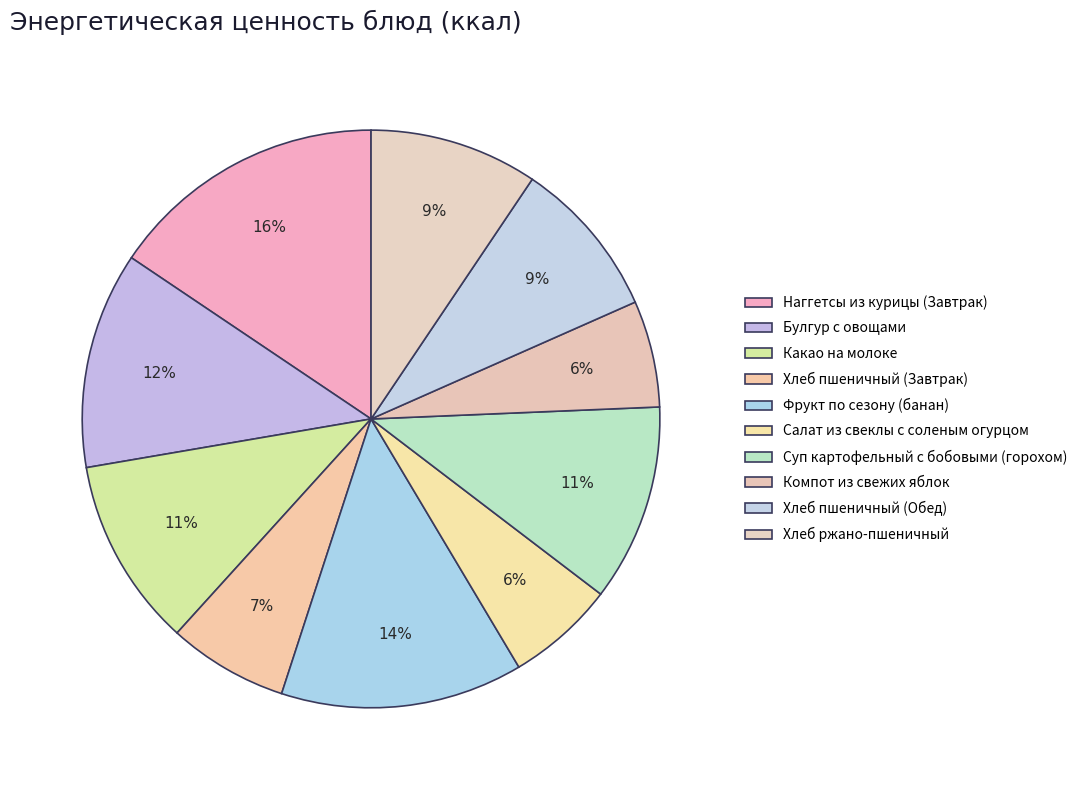

Is the sum of Наггетсы из курицы (Завтрак) and Булгур с овощами greater than half?

No